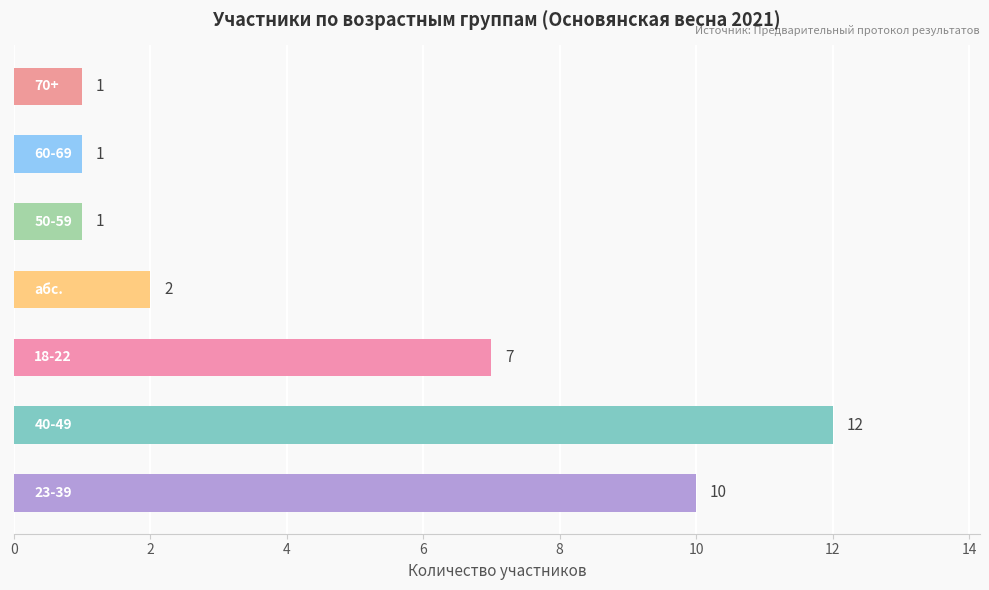

What is the average value?

5